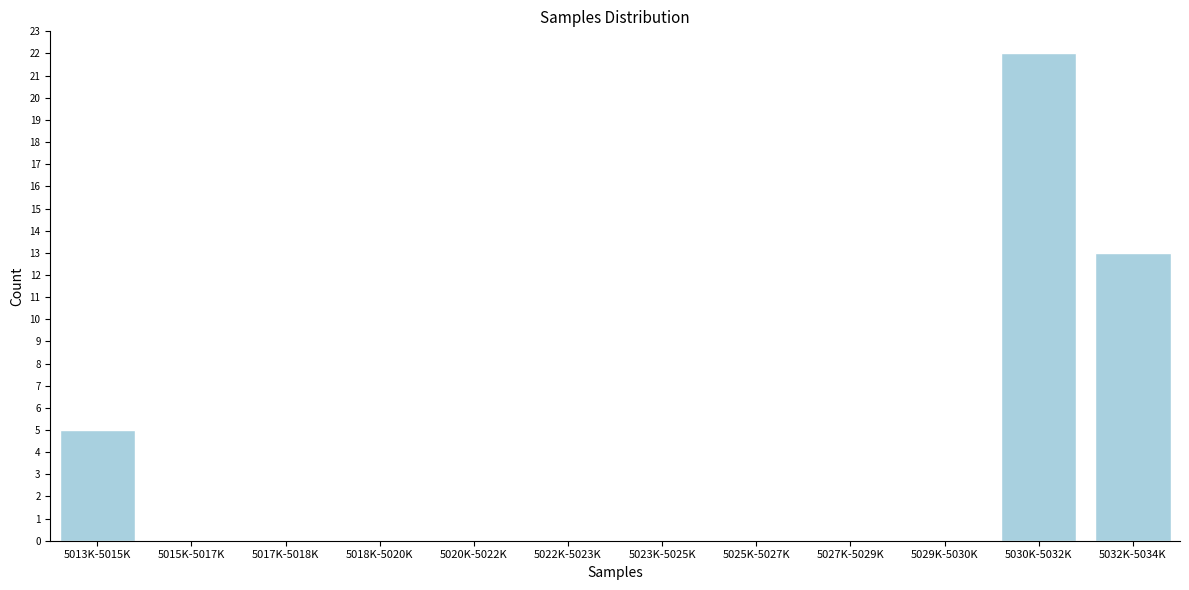

Reading left to right, list all the values displayed in this chart.

5013K-5015K=5	5015K-5017K=0	5017K-5018K=0	5018K-5020K=0	5020K-5022K=0	5022K-5023K=0	5023K-5025K=0	5025K-5027K=0	5027K-5029K=0	5029K-5030K=0	5030K-5032K=22	5032K-5034K=13